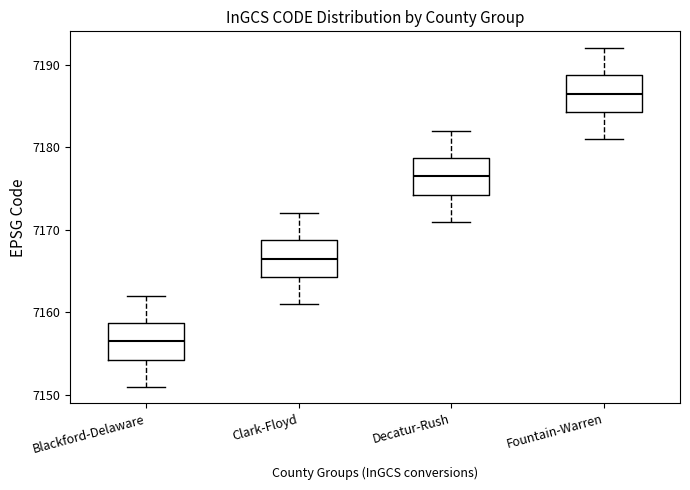

Where is the upper edge of the box for Decatur-Rush on the y-axis? The values are not printed on the chart, so give them approximately, as read against the axis.

7179